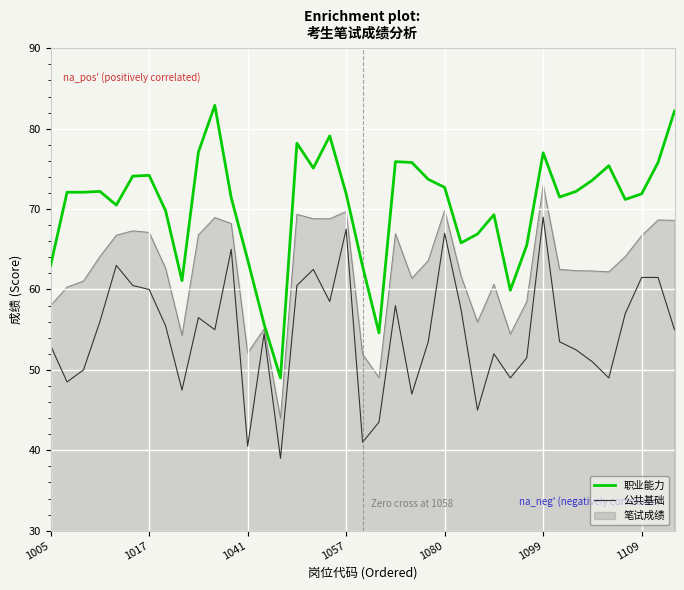

True or false: 公共基础 and 职业能力 cross at least once.

False